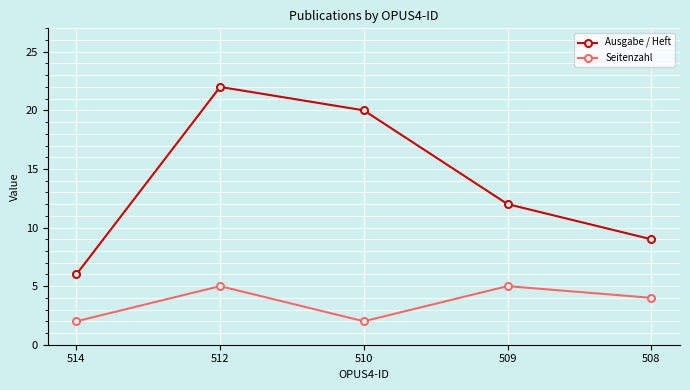

What is the difference between the second highest and minimum values in the Ausgabe / Heft series?

14